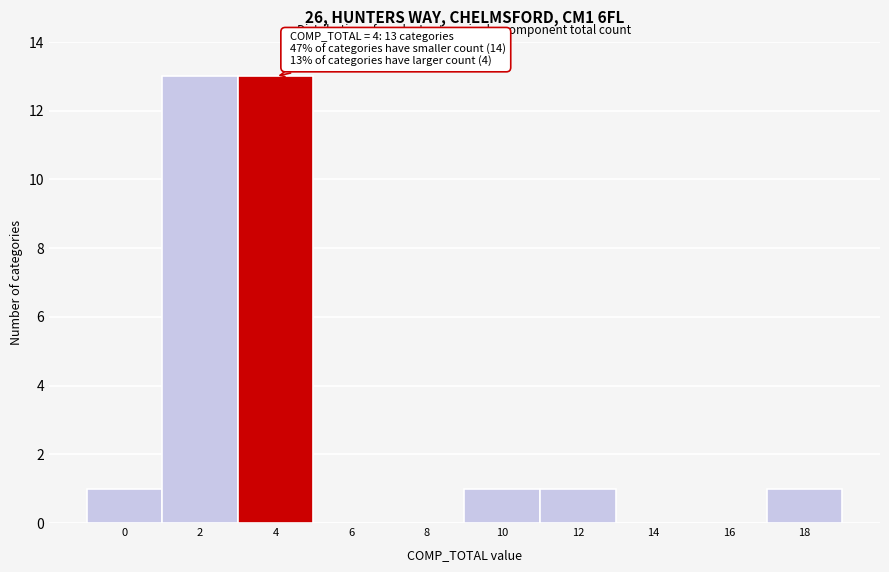

Reading left to right, what are all the values shown in this chart?

0=1	2=13	4=13	6=0	8=0	10=1	12=1	14=0	16=0	18=1